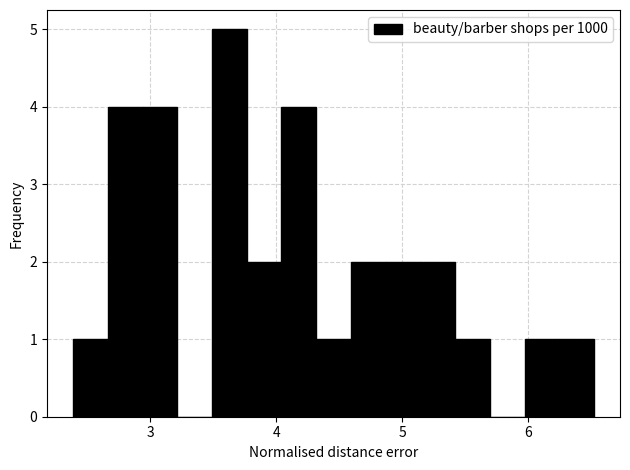

Read against the x-axis, roughly where is the centre of the tallest bar?

3.6